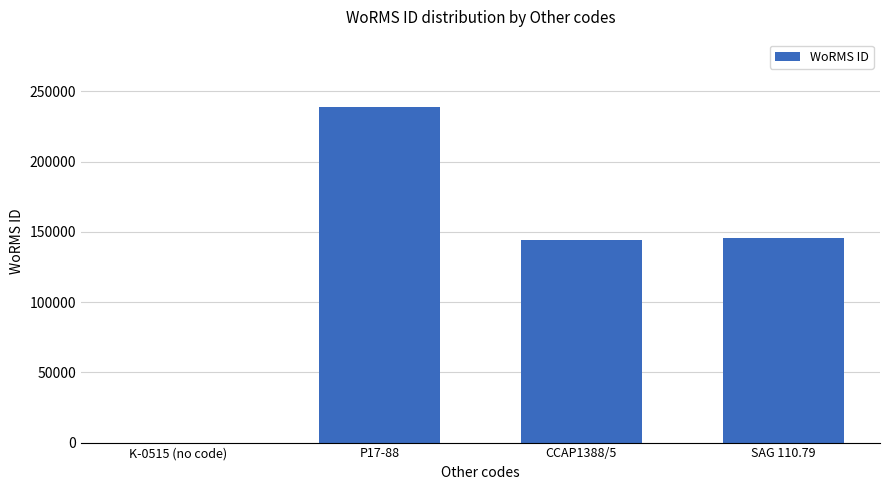

The value at SAG 110.79 is 237850. True or false?

False